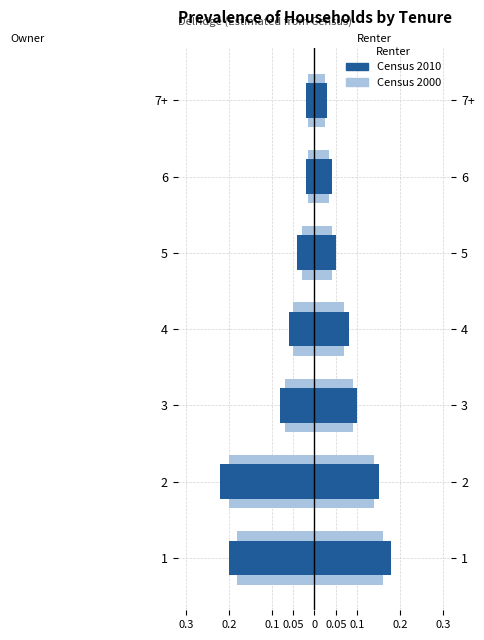

How many bars are there in each group?

4